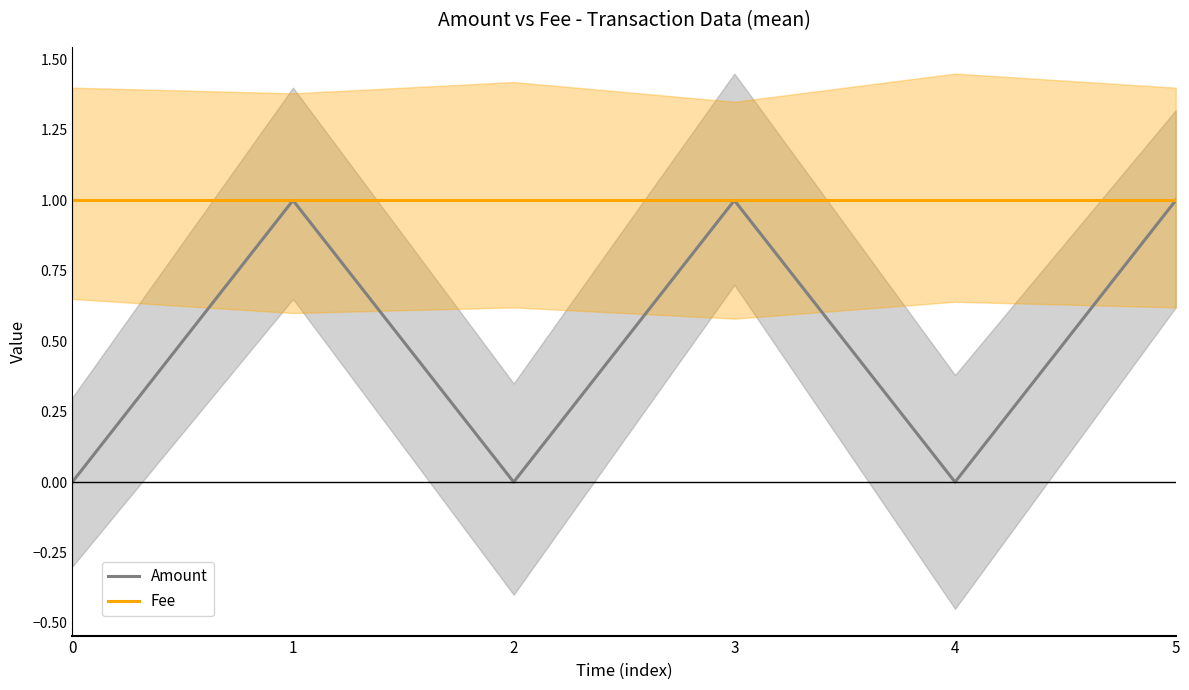

Between 0 and 3, which series saw the biggest shift?

Amount